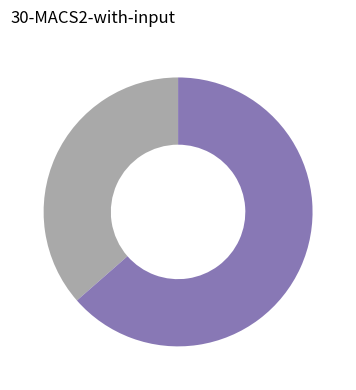

How many segments does this pie chart have?

2